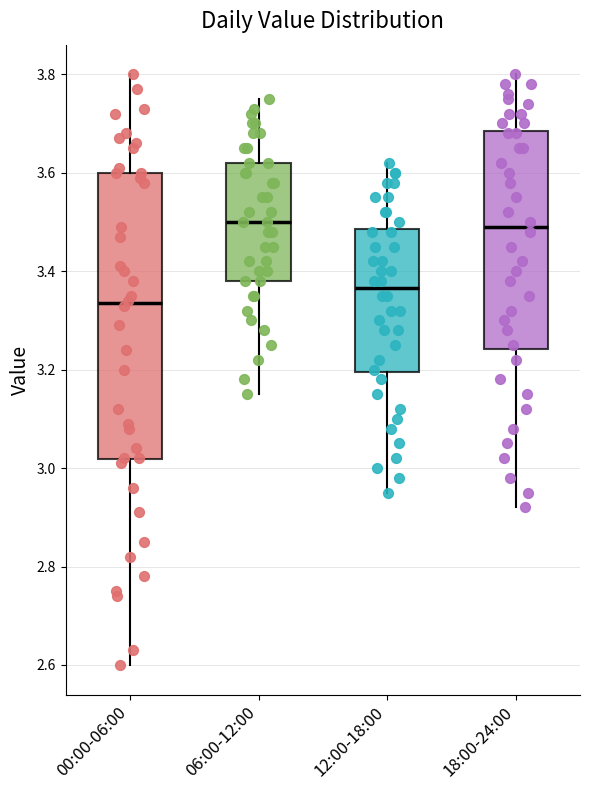

Where does the upper whisker of the box for 18:00-24:00 end on the y-axis? The values are not printed on the chart, so give them approximately, as read against the axis.

3.80